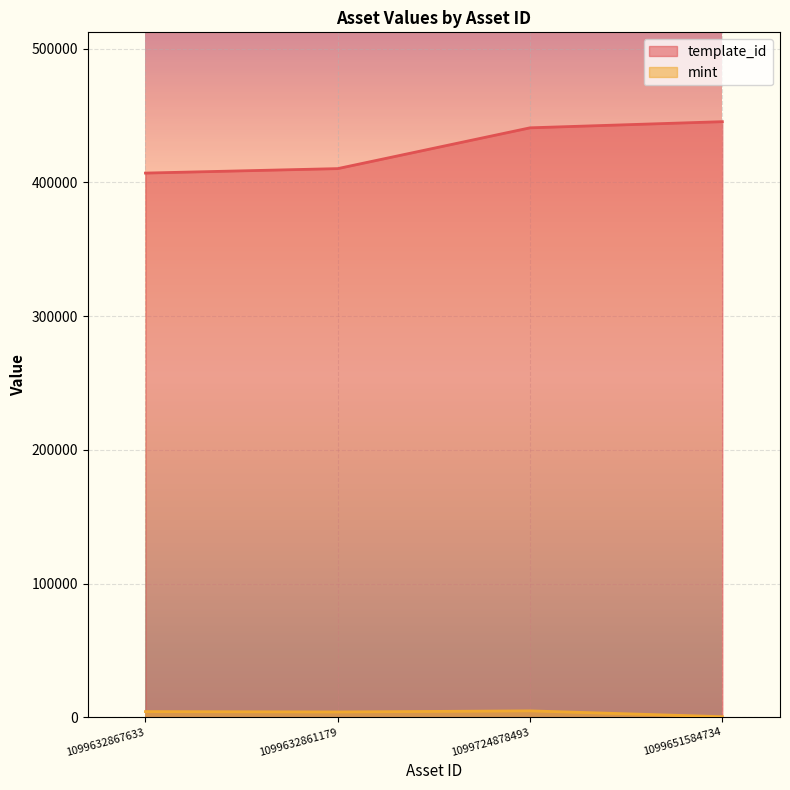

List the series in order of their peak value, highest first.

template_id, mint